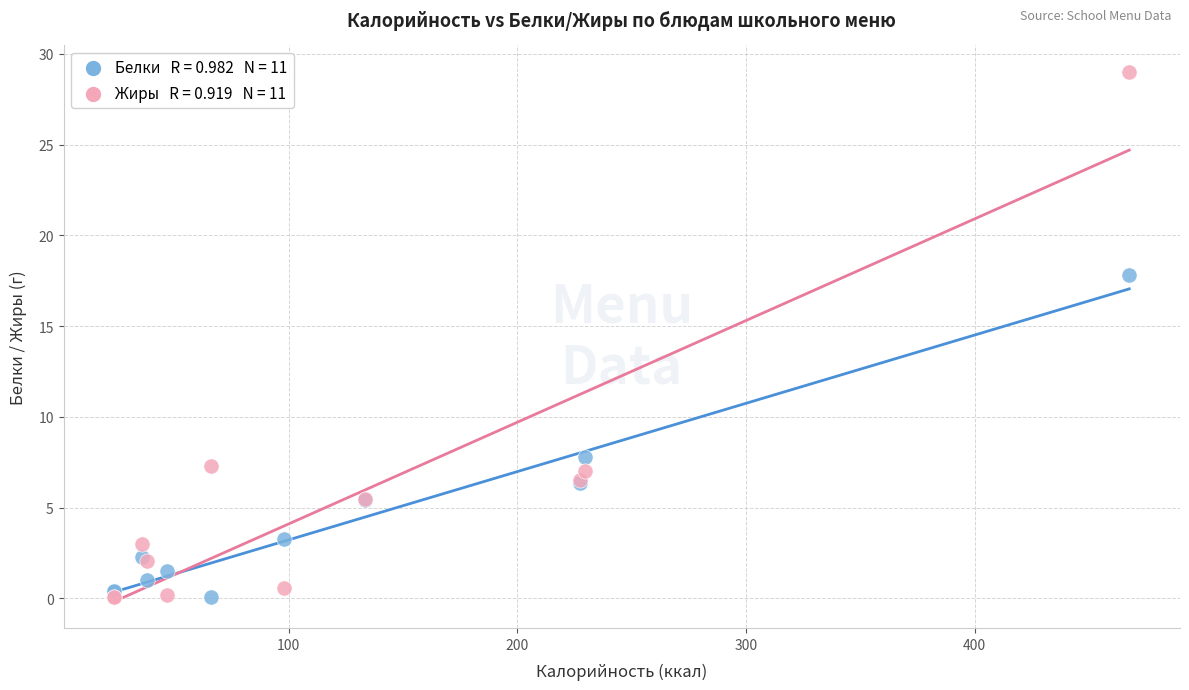

Across all series, what Y value is closest to 14?

17.8